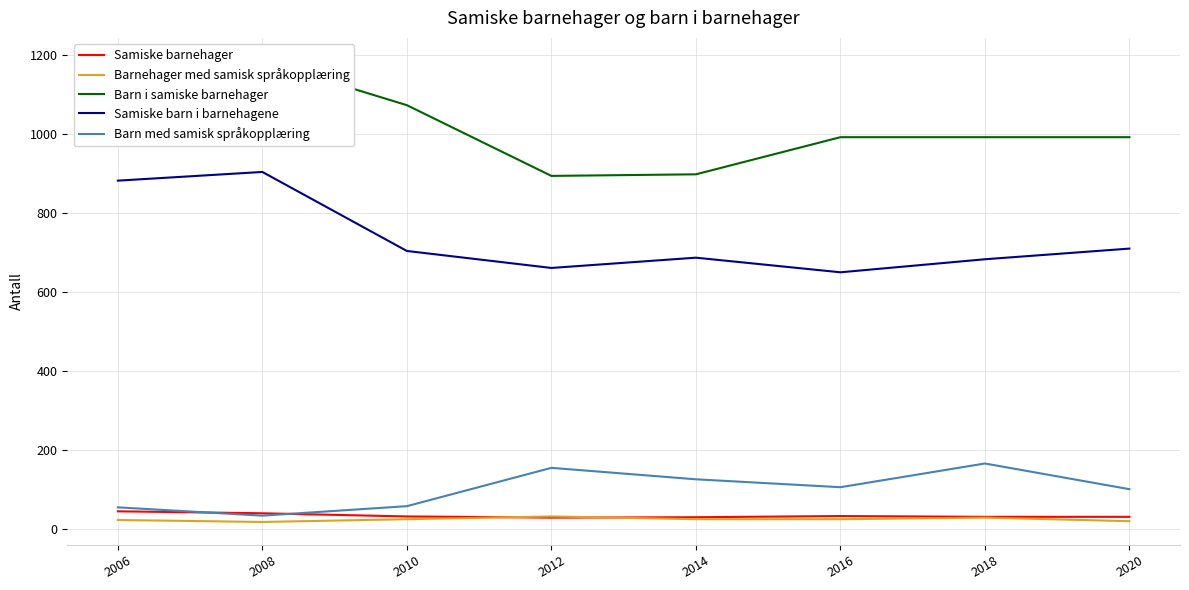

True or false: Samiske barnehager has more than 2 points higher than both neighbors.

False